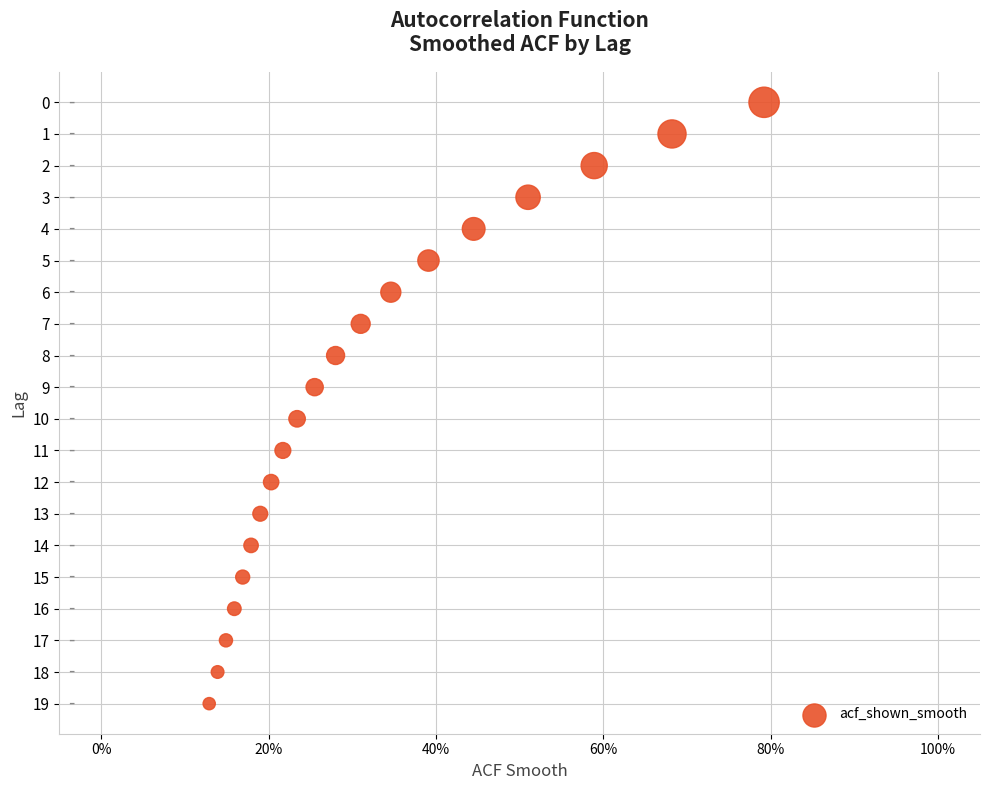

What is the range of Y values (max minus min)?

19